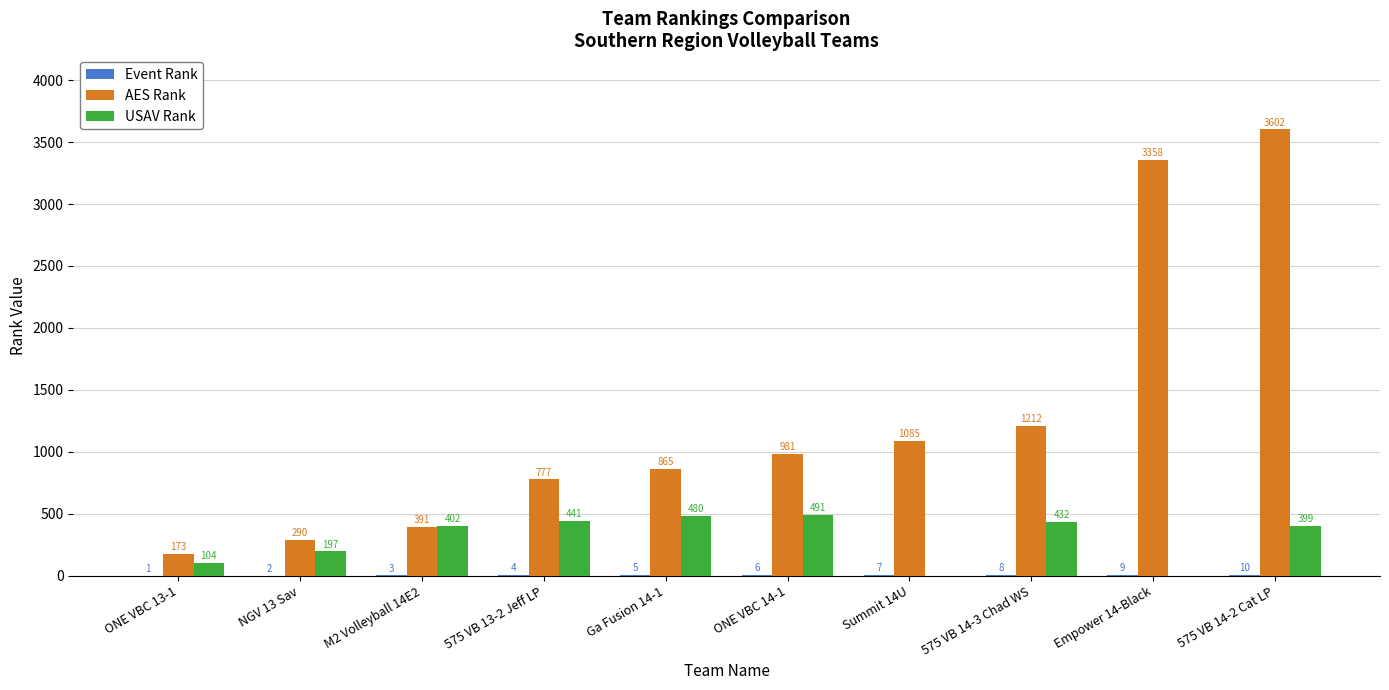

The value of AES Rank at ONE VBC 14-1 is 1365. True or false?

False